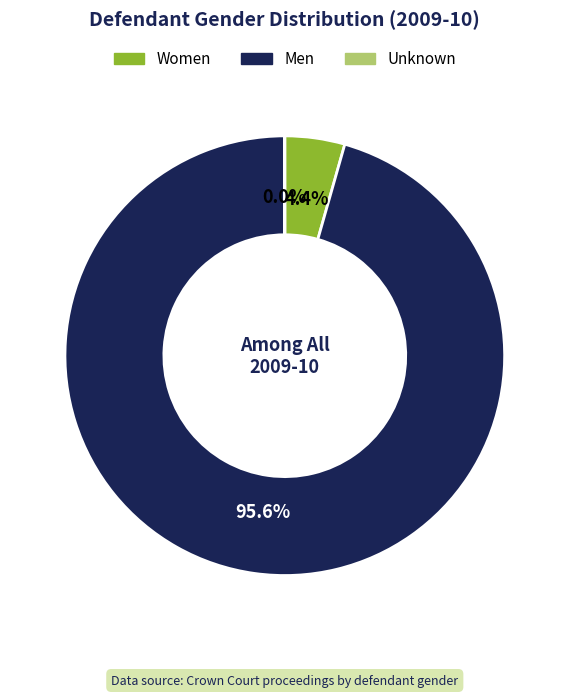

What is the majority slice?

Men